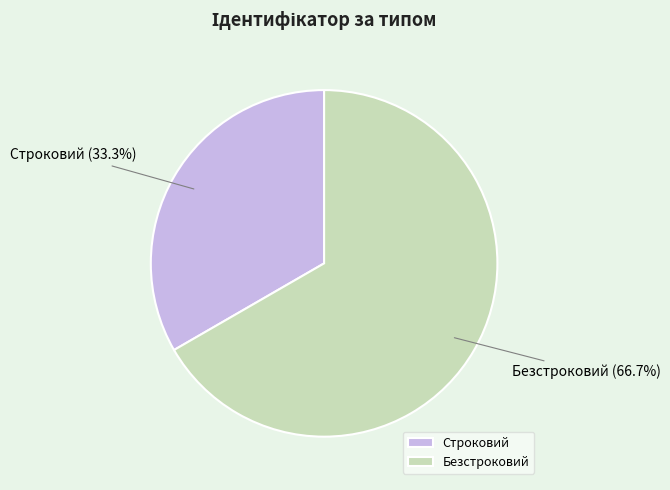

Between Безстроковий and Строковий, which is larger?

Безстроковий